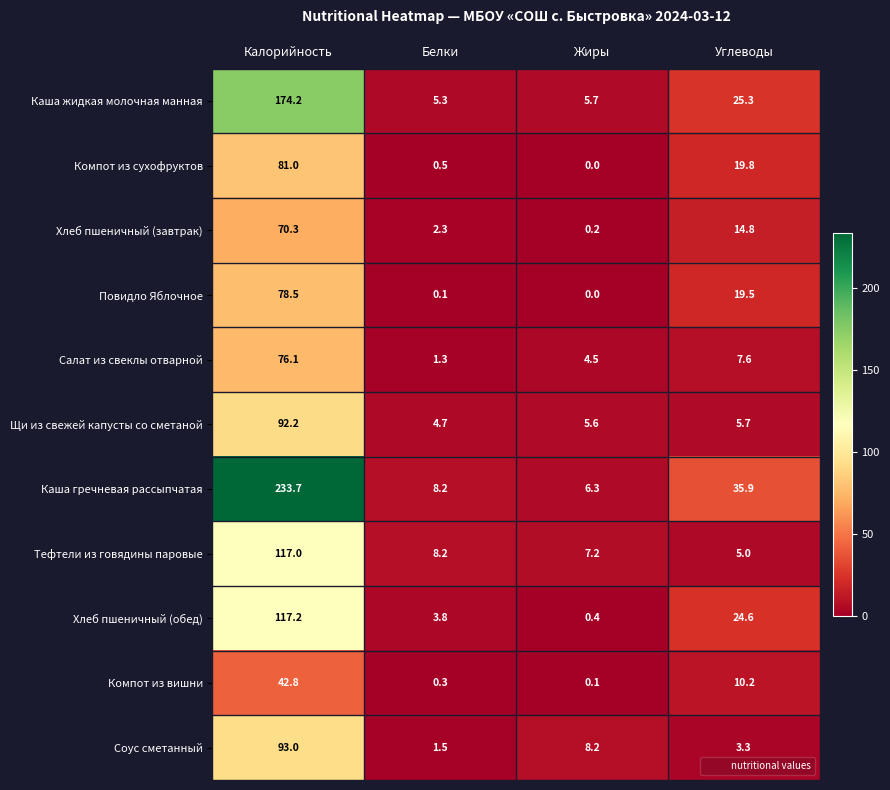

Which series changed the most between Белки and Жиры?

Соус сметанный